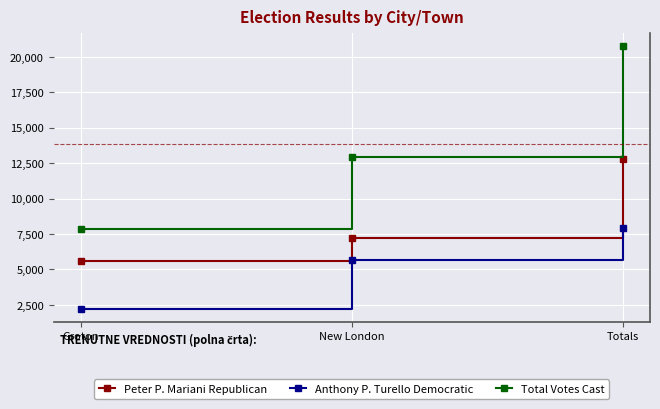

At Totals, list the series in order from largest to smallest.

Total Votes Cast, Peter P. Mariani Republican, Anthony P. Turello Democratic